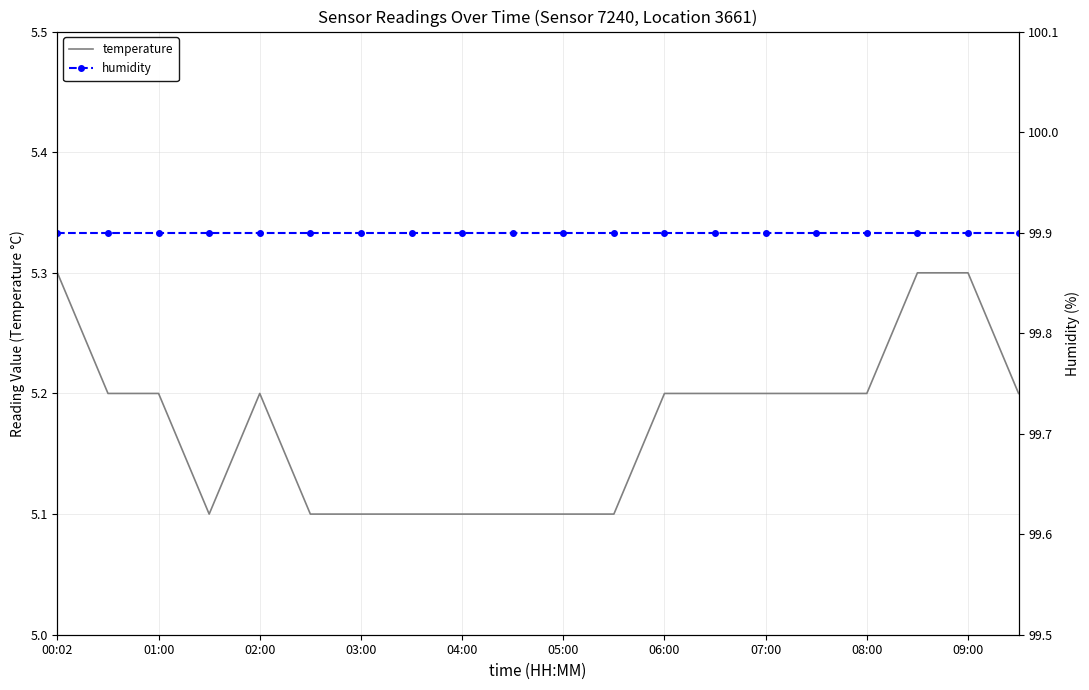

The value of temperature at 06:00 is 5.2. True or false?

True